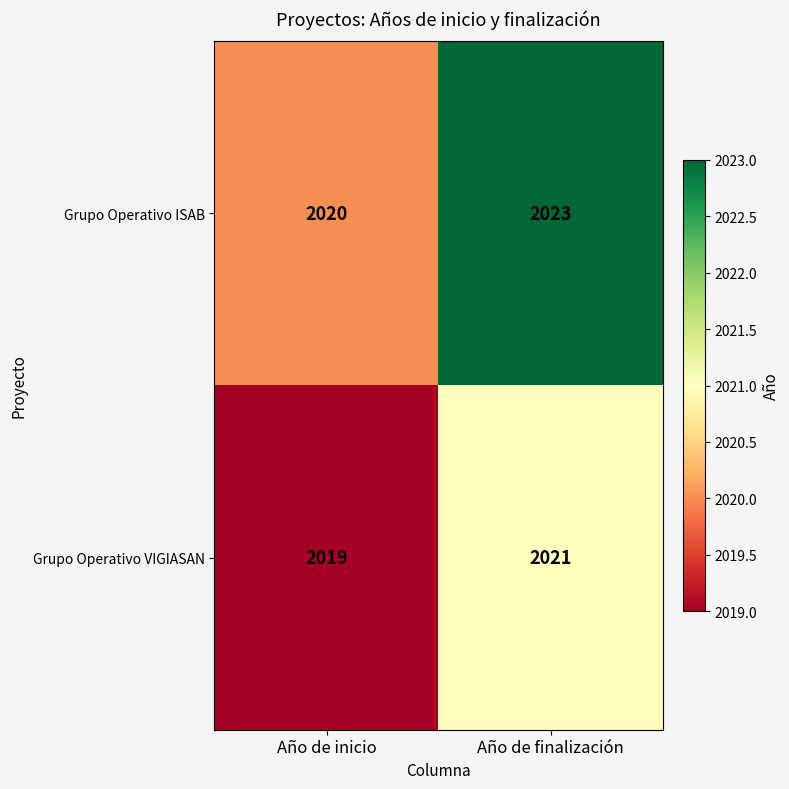

Where is Grupo Operativo ISAB nearest to the value 2021?

Año de inicio